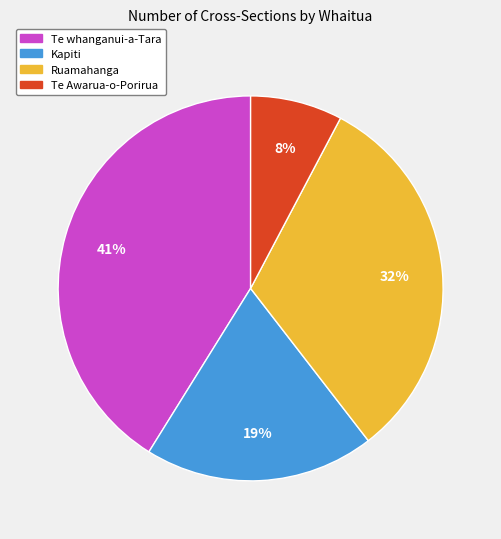

Is Ruamahanga the majority of the pie?

No